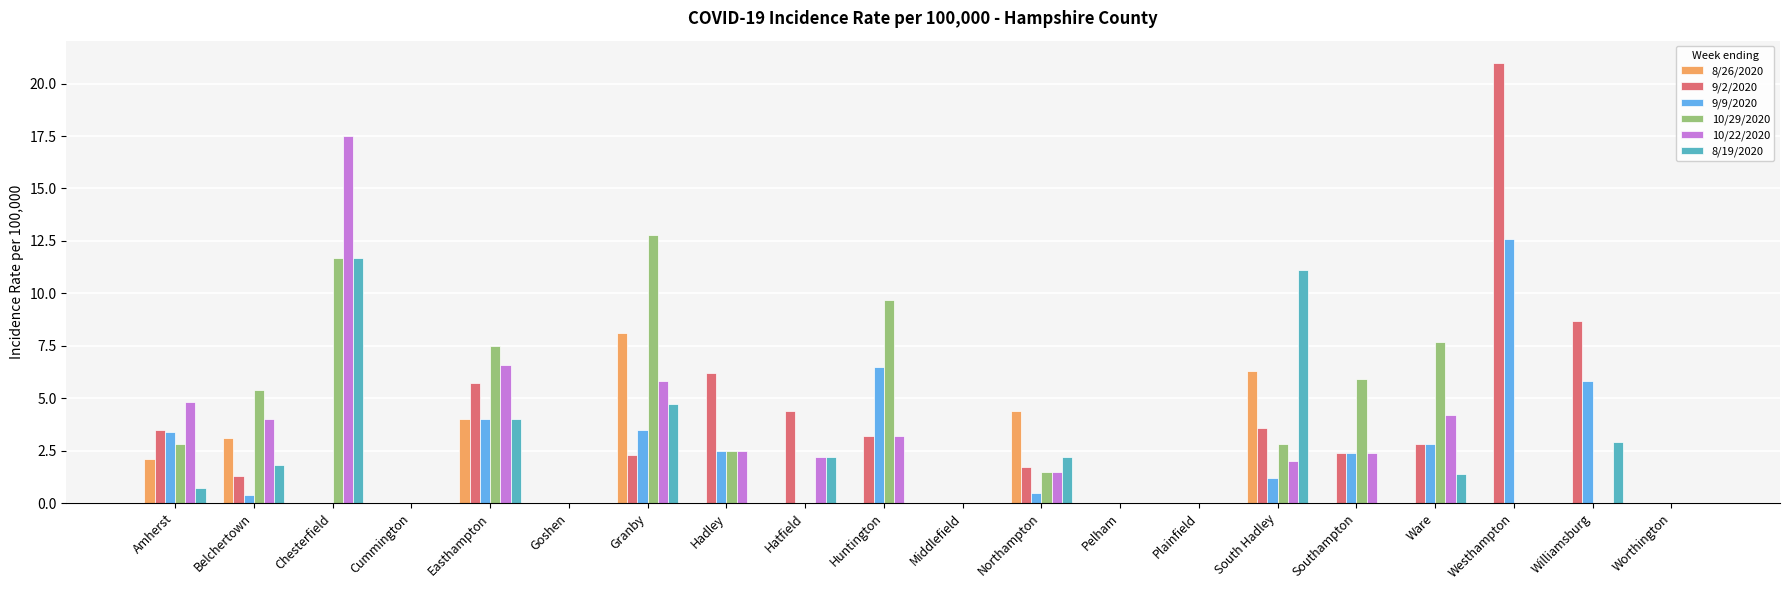

How many groups of bars are there?

20